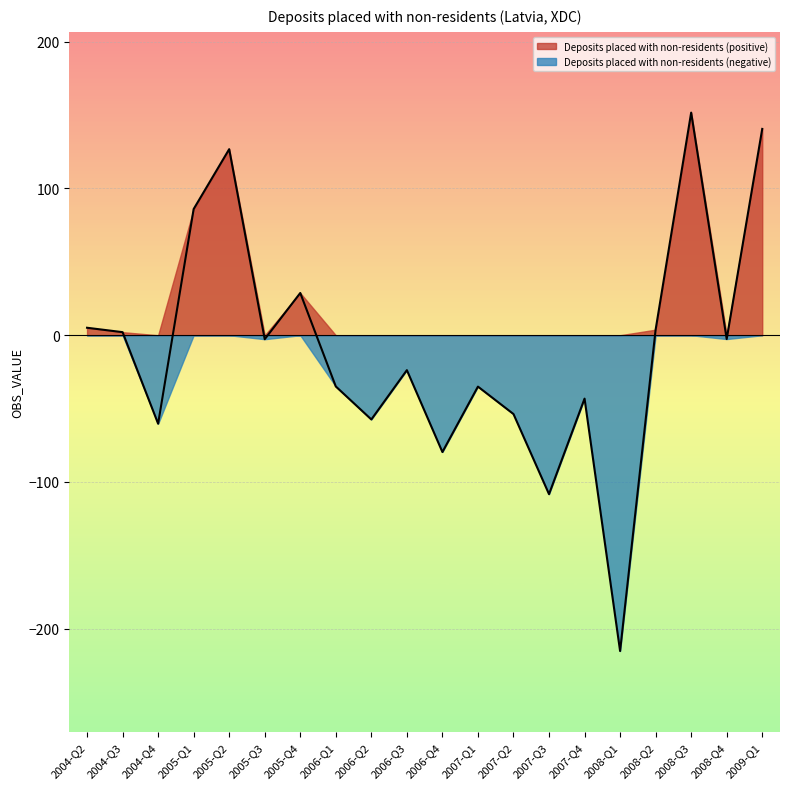

How many positive values are there?

8